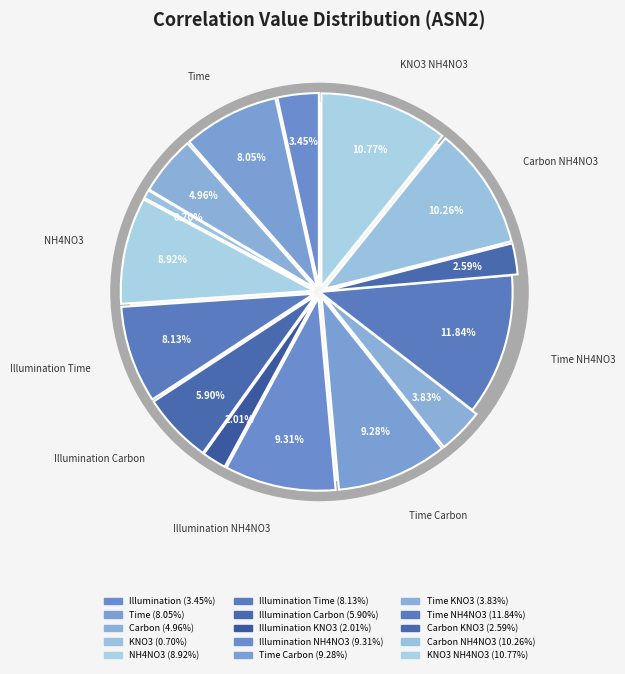

What is the largest slice in the pie chart?

Time NH4NO3